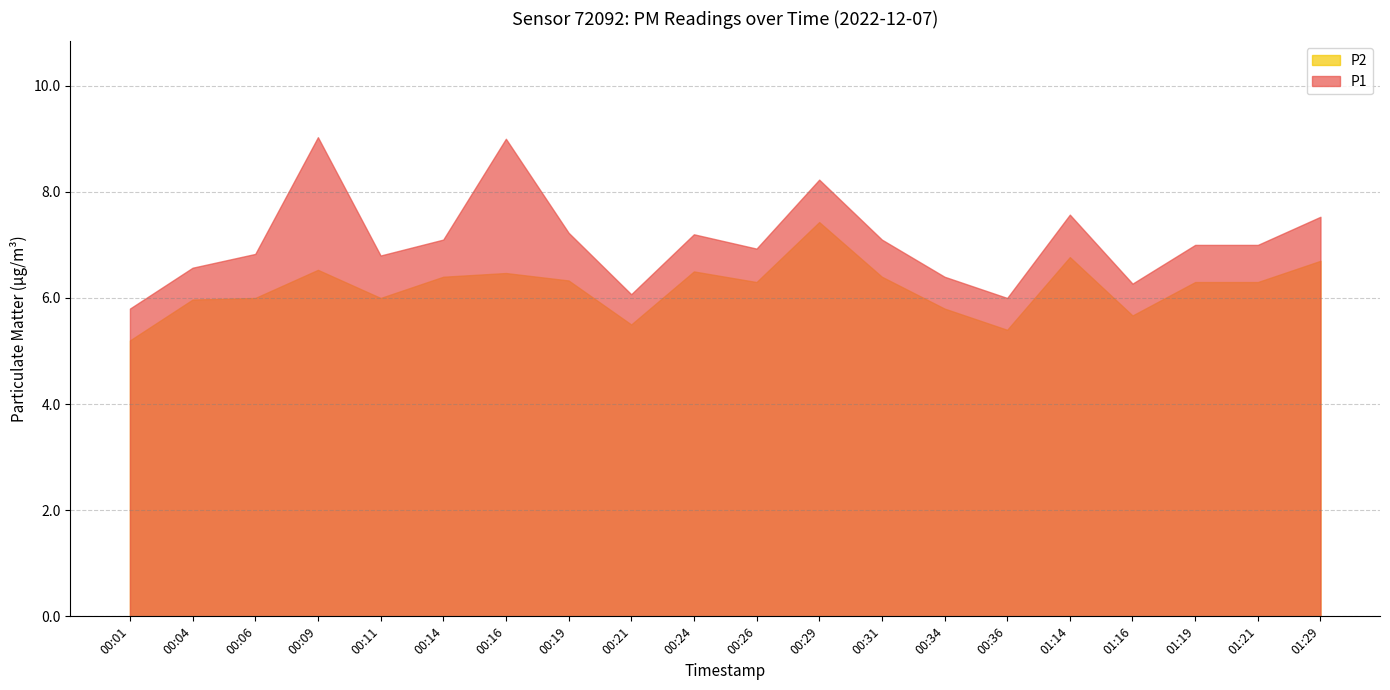

Reading right to left, transcribe all the data shown in this chart.

P1: 7.5	7.0	7.0	6.3	7.6	6.0	6.4	7.1	8.2	6.9	7.2	6.1	7.2	9.0	7.1	6.8	9.0	6.8	6.6	5.8
P2: 6.7	6.3	6.3	5.7	6.8	5.4	5.8	6.4	7.4	6.3	6.5	5.5	6.3	6.5	6.4	6.0	6.5	6.0	6.0	5.2